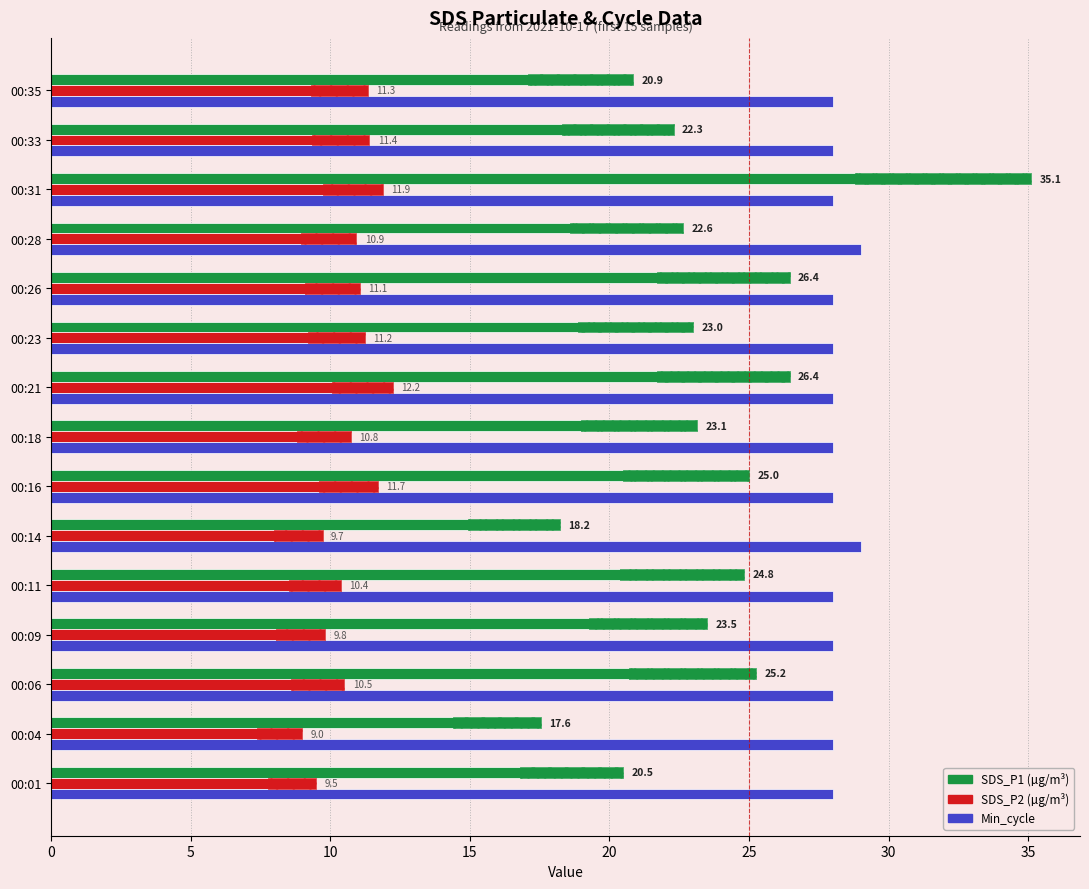

What is the highest value of the Min_cycle series?

29.0